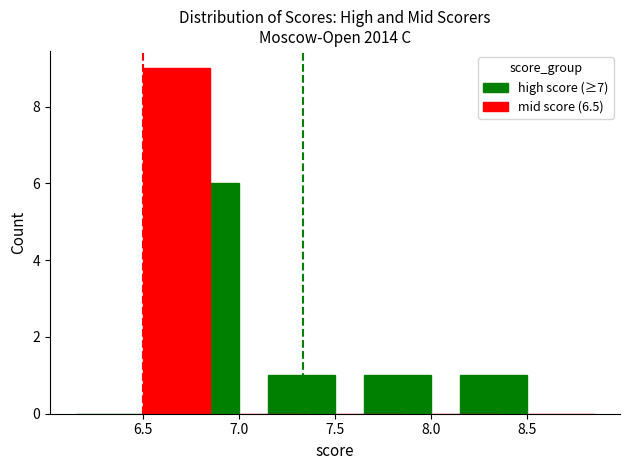

At which label is mid score (6.5) closest to 4?

7.0